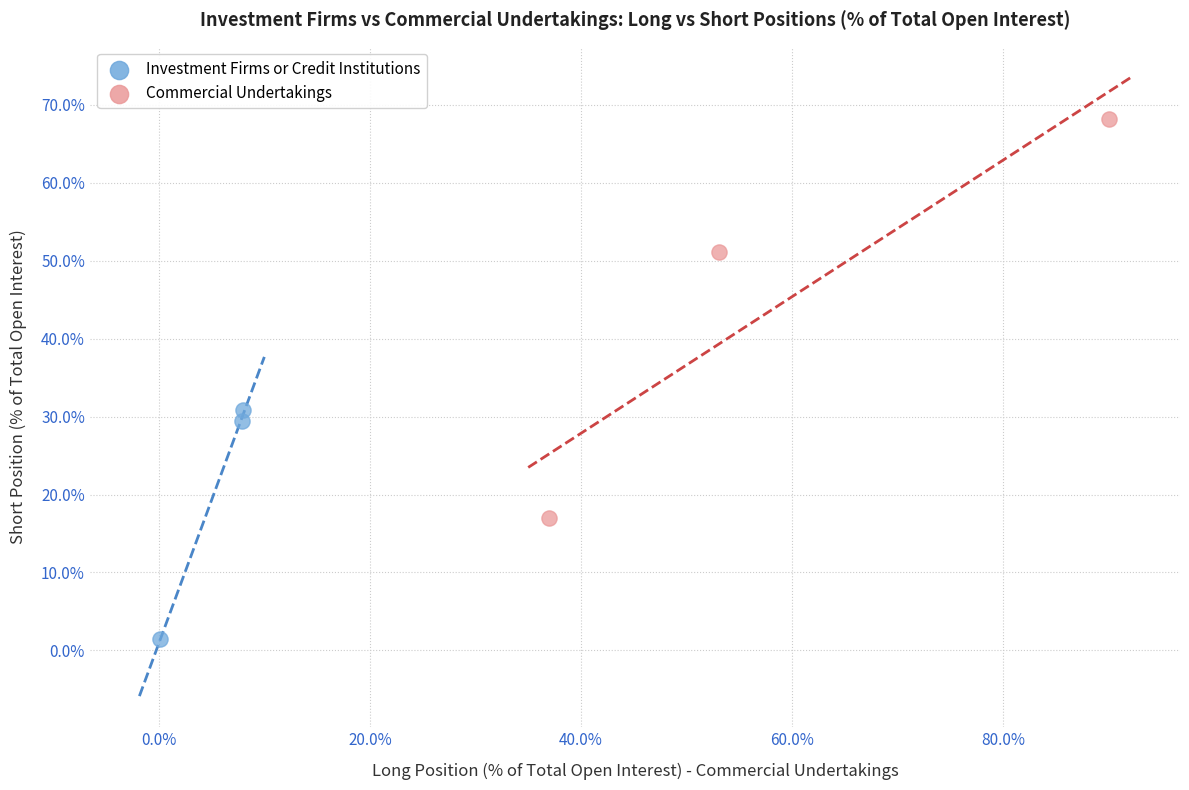

Which series has the widest spread of Y values?

Commercial Undertakings